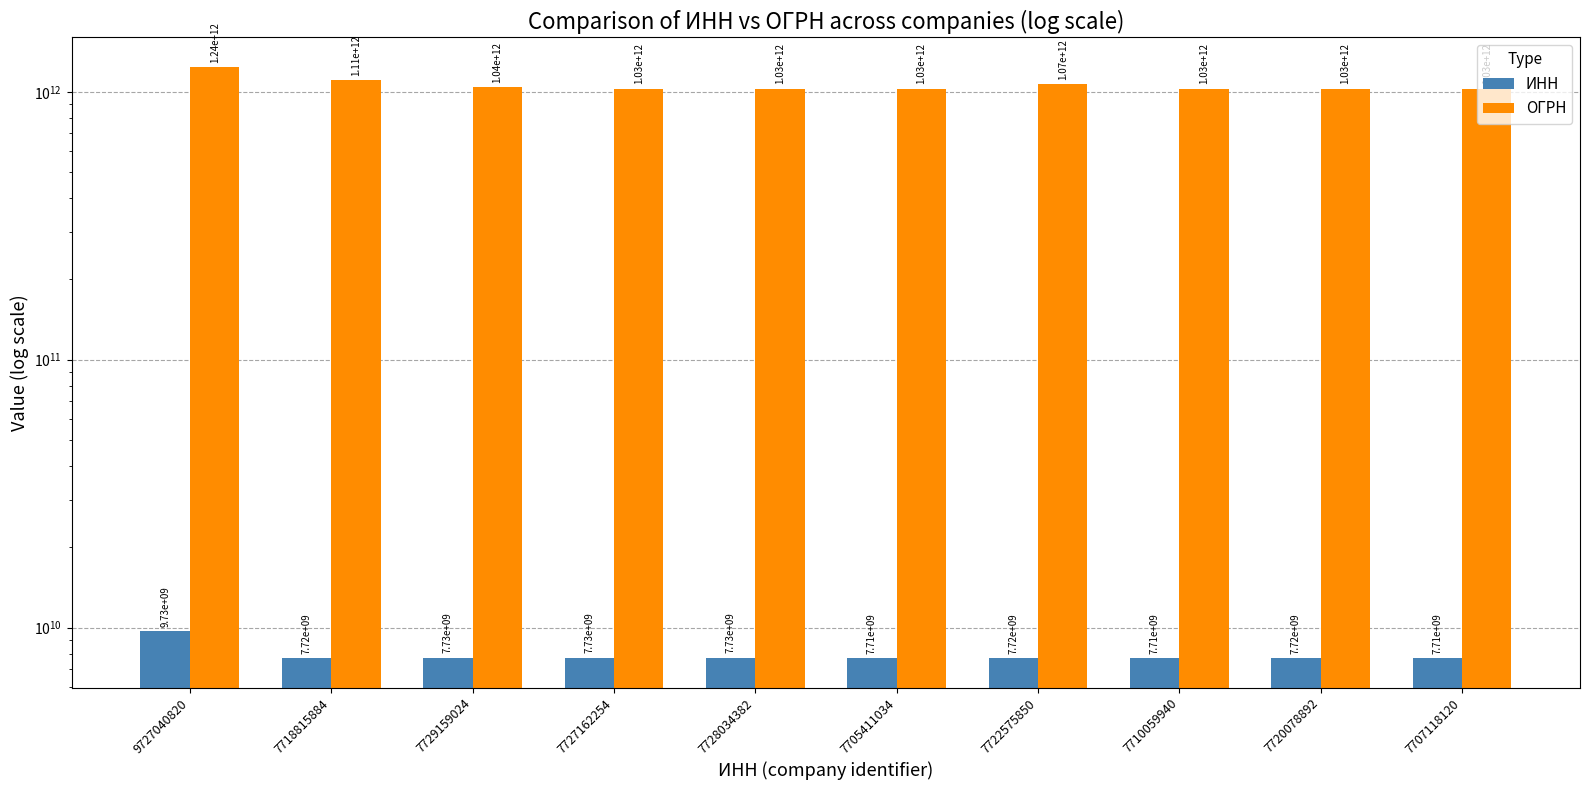

How many data points does each series have?

10